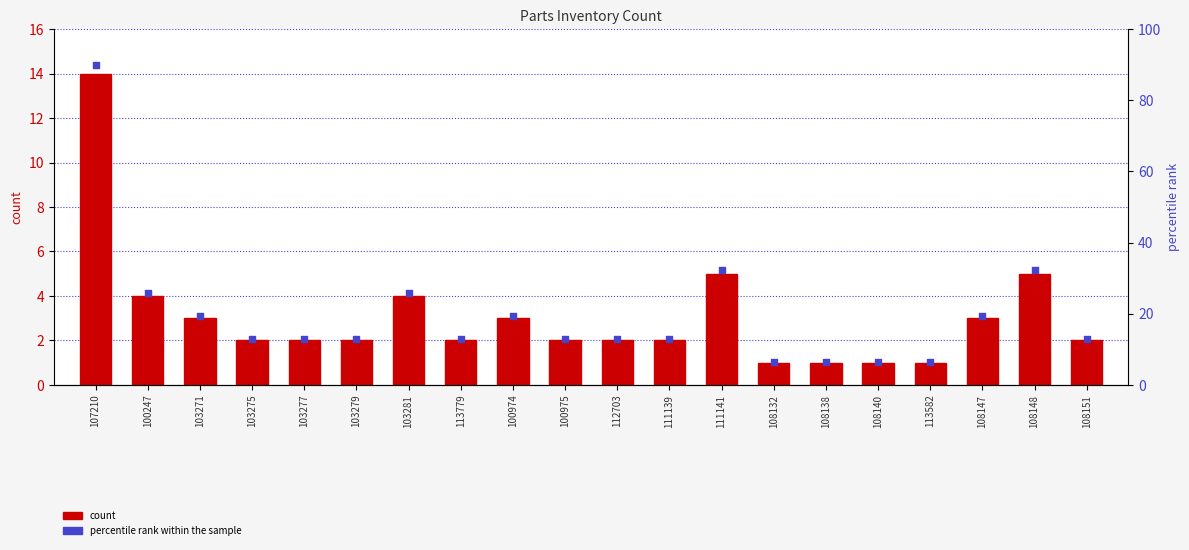

What are all the series names shown in the legend?

count, percentile rank within the sample